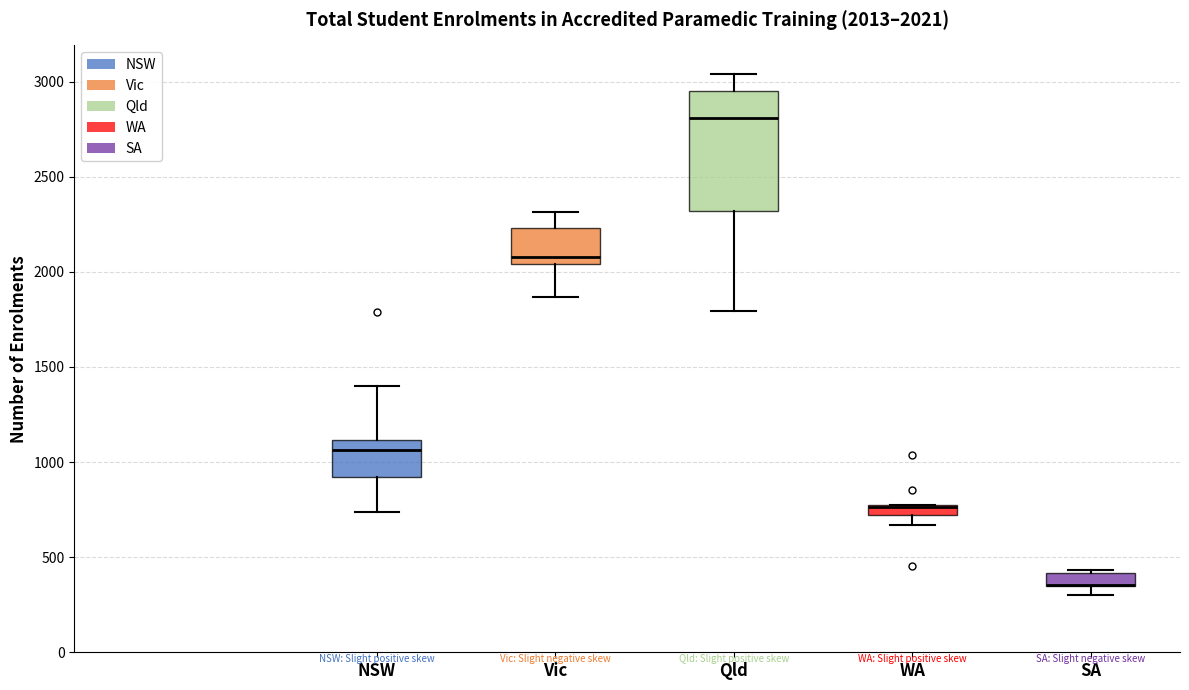

Comparing the boxes themselves (not the whiskers), which one is the tallest?

Qld